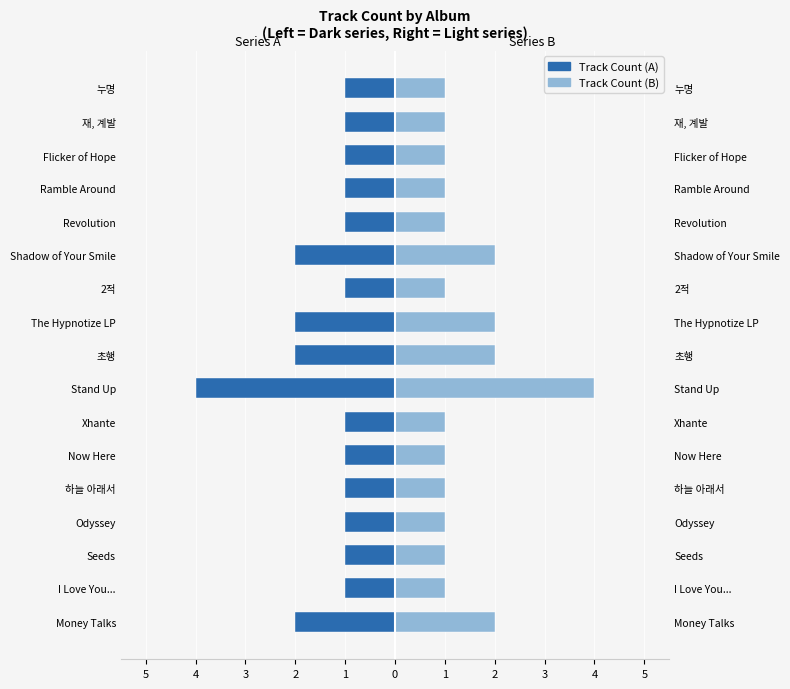

How many groups of bars are there?

17